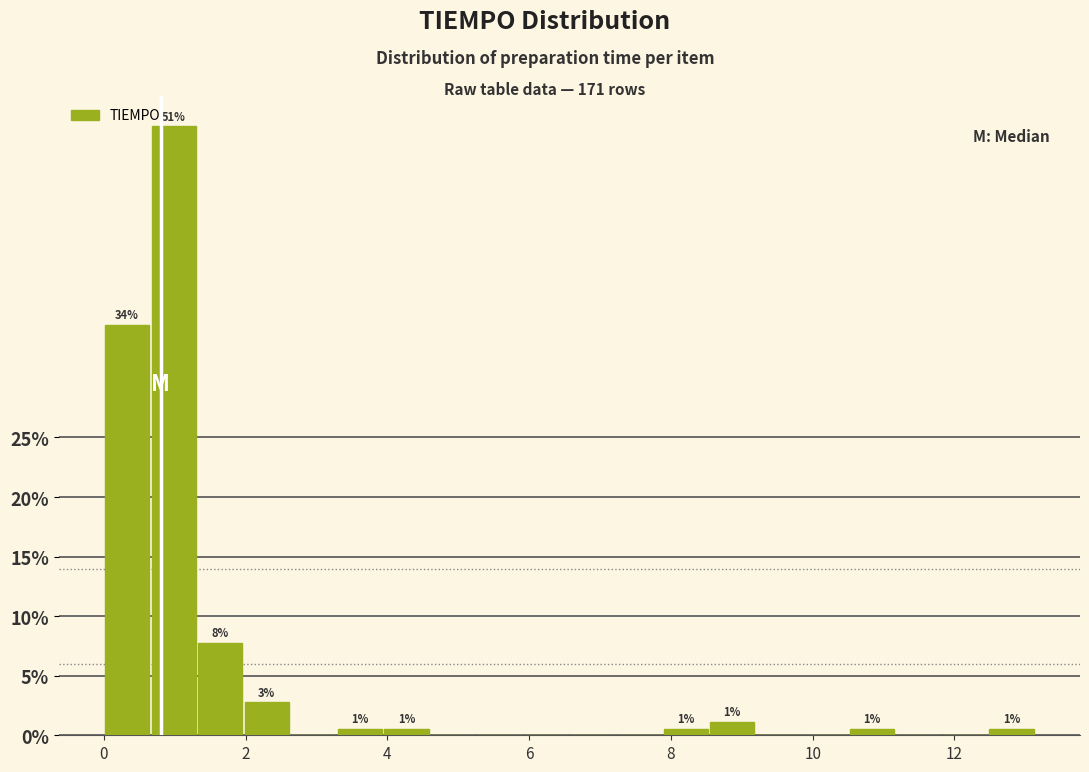

Read against the x-axis, roughly where is the centre of the tallest bar?

1.0